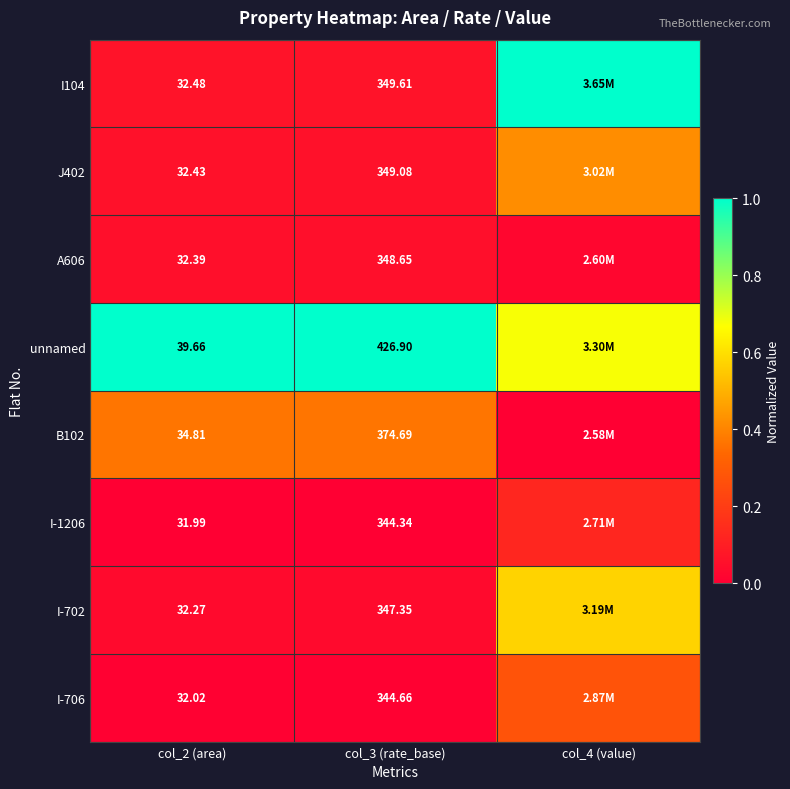

Is it true that I-706 equals 0.4 at col_4 (value)?

False